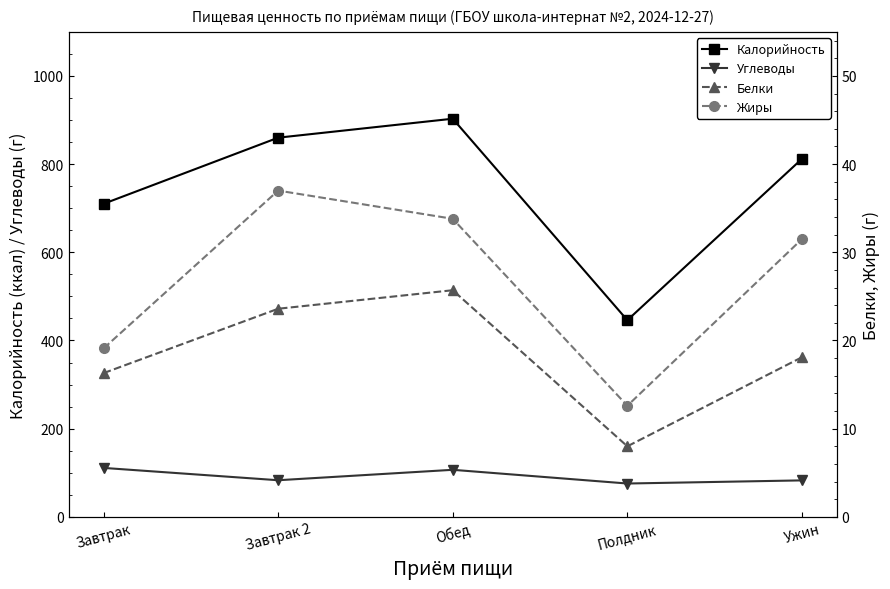

What is the greatest value displayed?

903.0